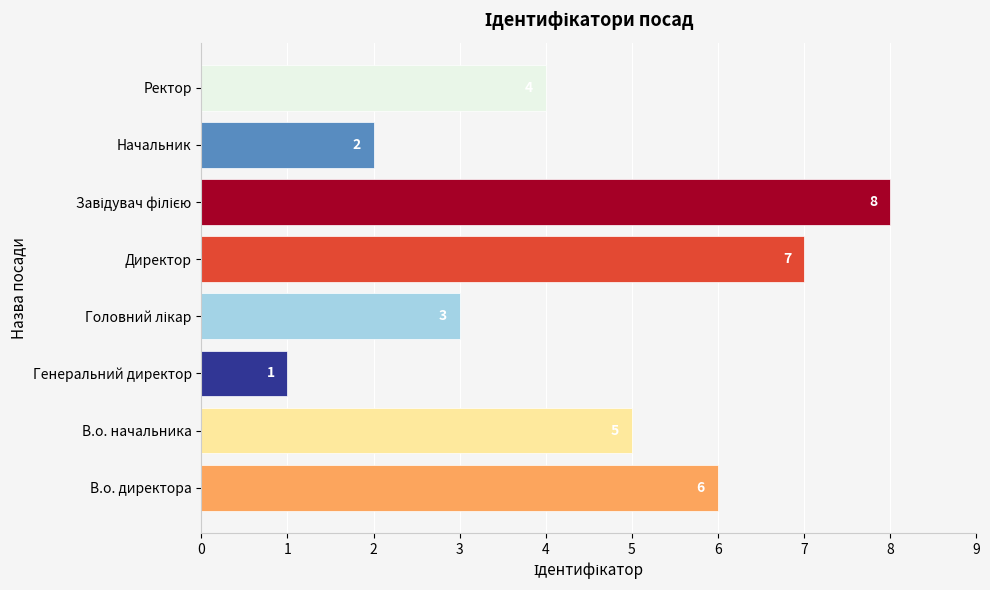

How many values are below 5?

4